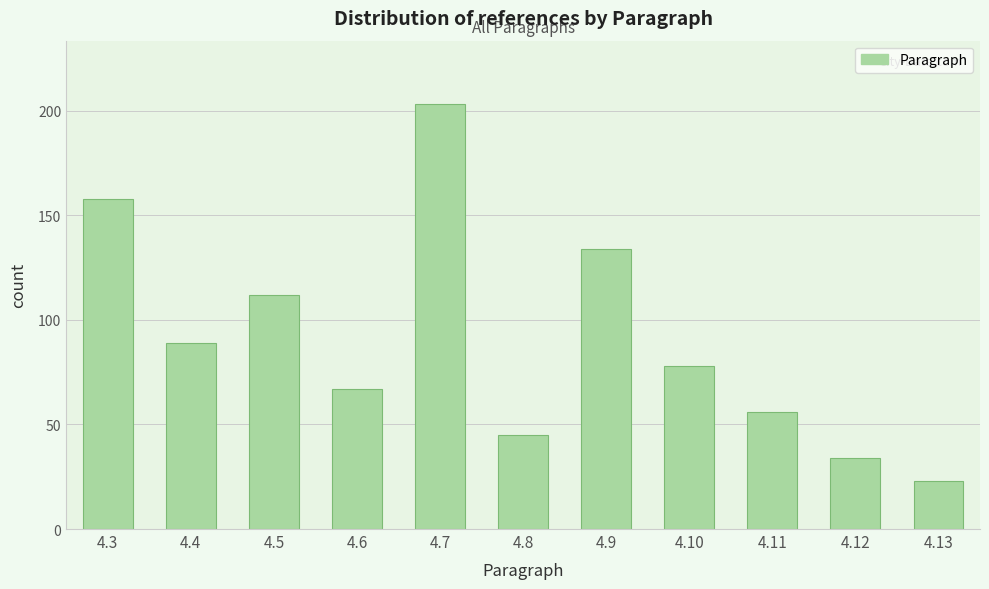

Reading right to left, what are all the values shown in this chart?

4.13=23	4.12=34	4.11=56	4.10=78	4.9=134	4.8=45	4.7=203	4.6=67	4.5=112	4.4=89	4.3=158